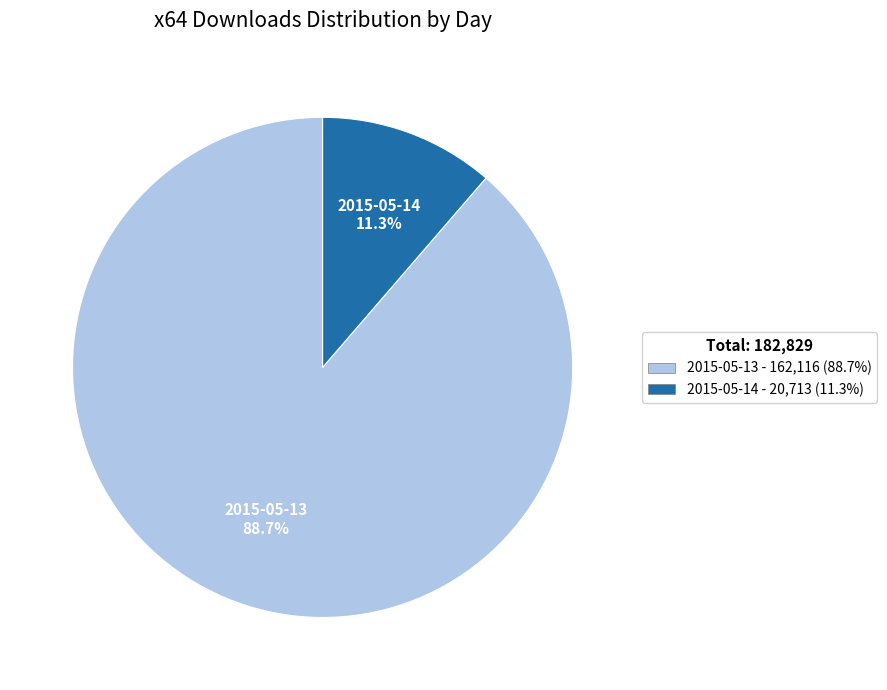

Is it true that 2015-05-13 is 80% of the pie?

False